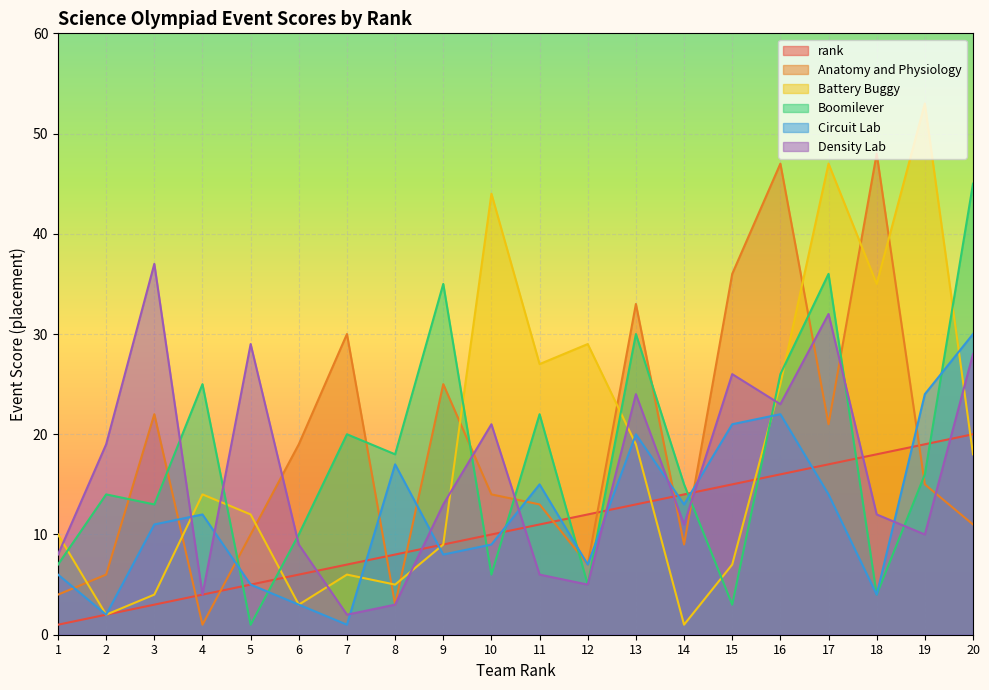

Rank the series by their maximum value, from lowest to highest.

rank, Circuit Lab, Density Lab, Boomilever, Anatomy and Physiology, Battery Buggy